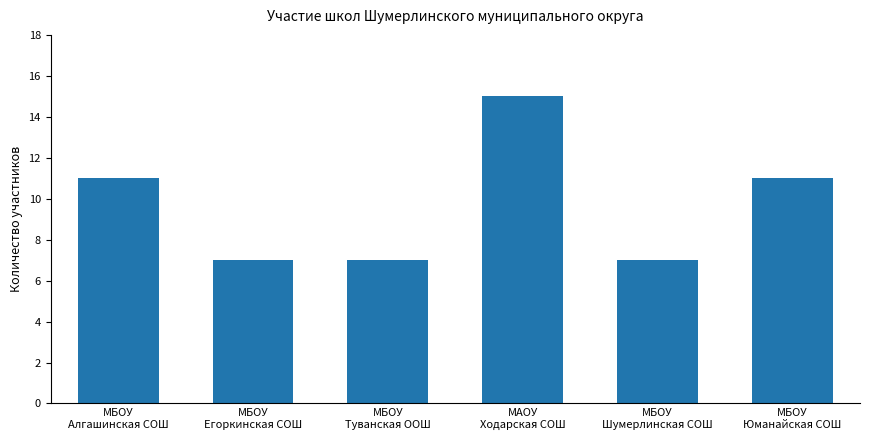

What is the maximum value shown in the chart?

15